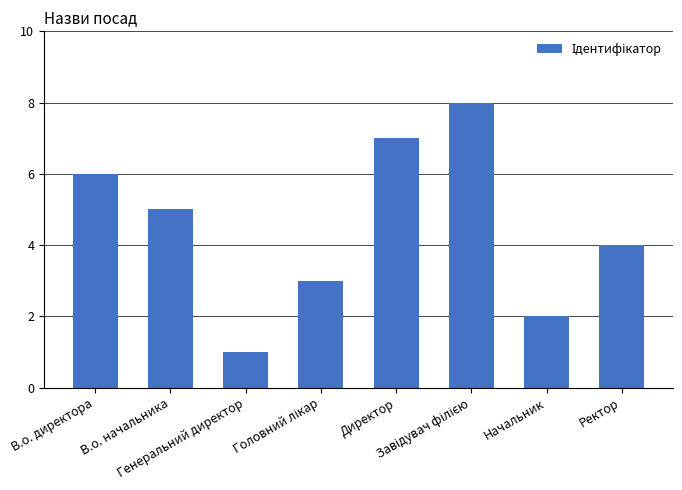

Are the bars grouped side by side (vs. stacked)?

No